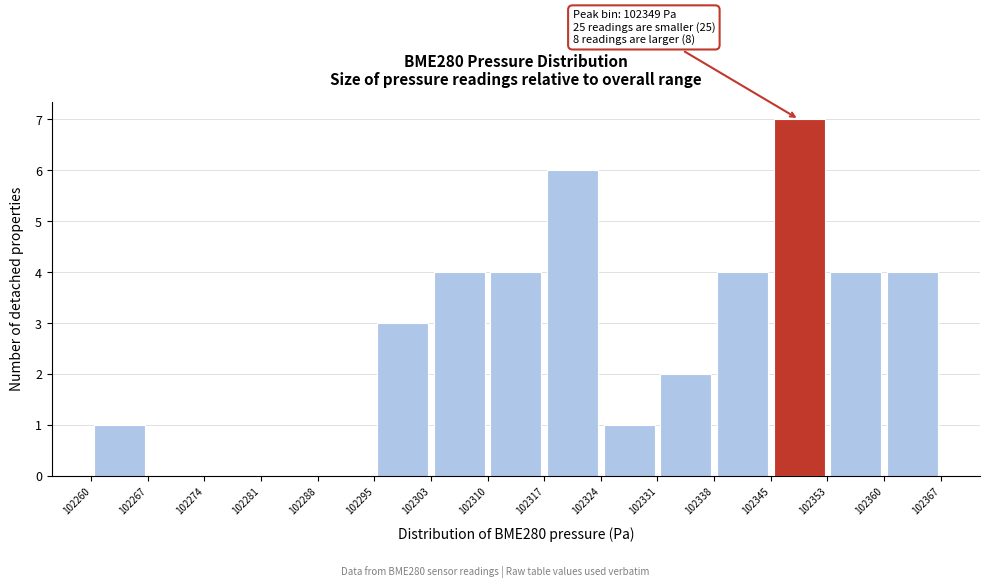

Which range on the x-axis has the tallest bar?

102345 to 102353